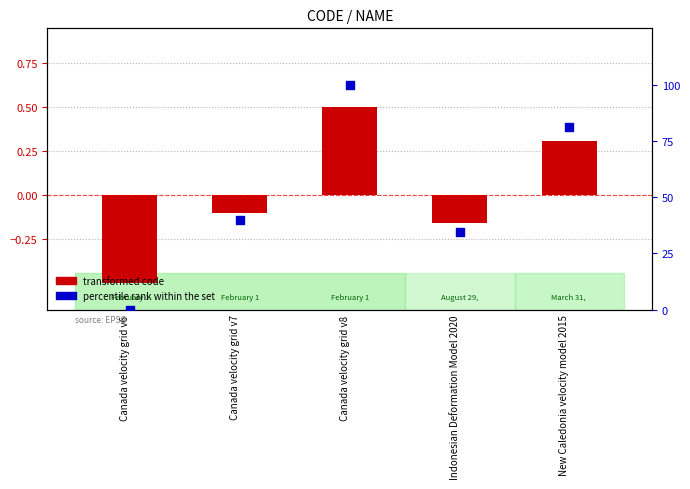

Is the value of transformed code at Canada velocity grid v8 greater than the value of percentile rank within the set at New Caledonia velocity model 2015?

No